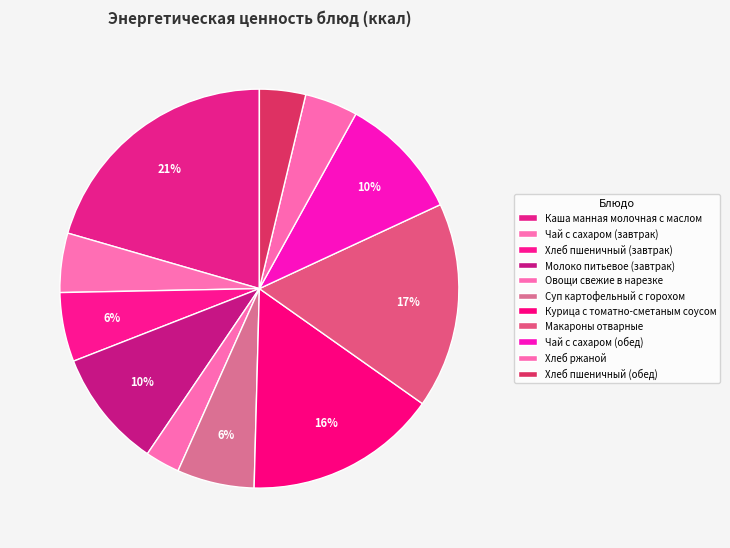

Approximately how many times larger is the value at Чай с сахаром (завтрак) compared to Чай с сахаром (обед)?

0.5